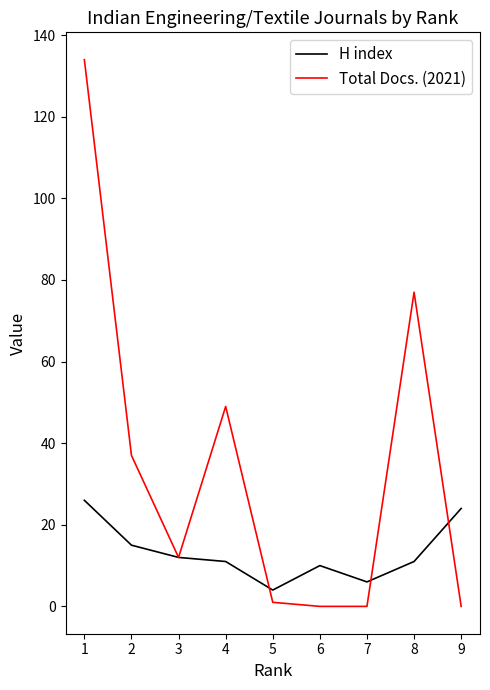

Count the number of data series in this chart.

2